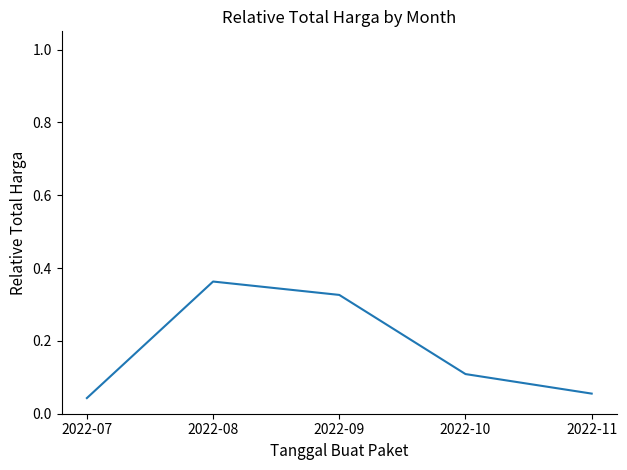

Is it true that the value at 2022-10 is 0.1?

True